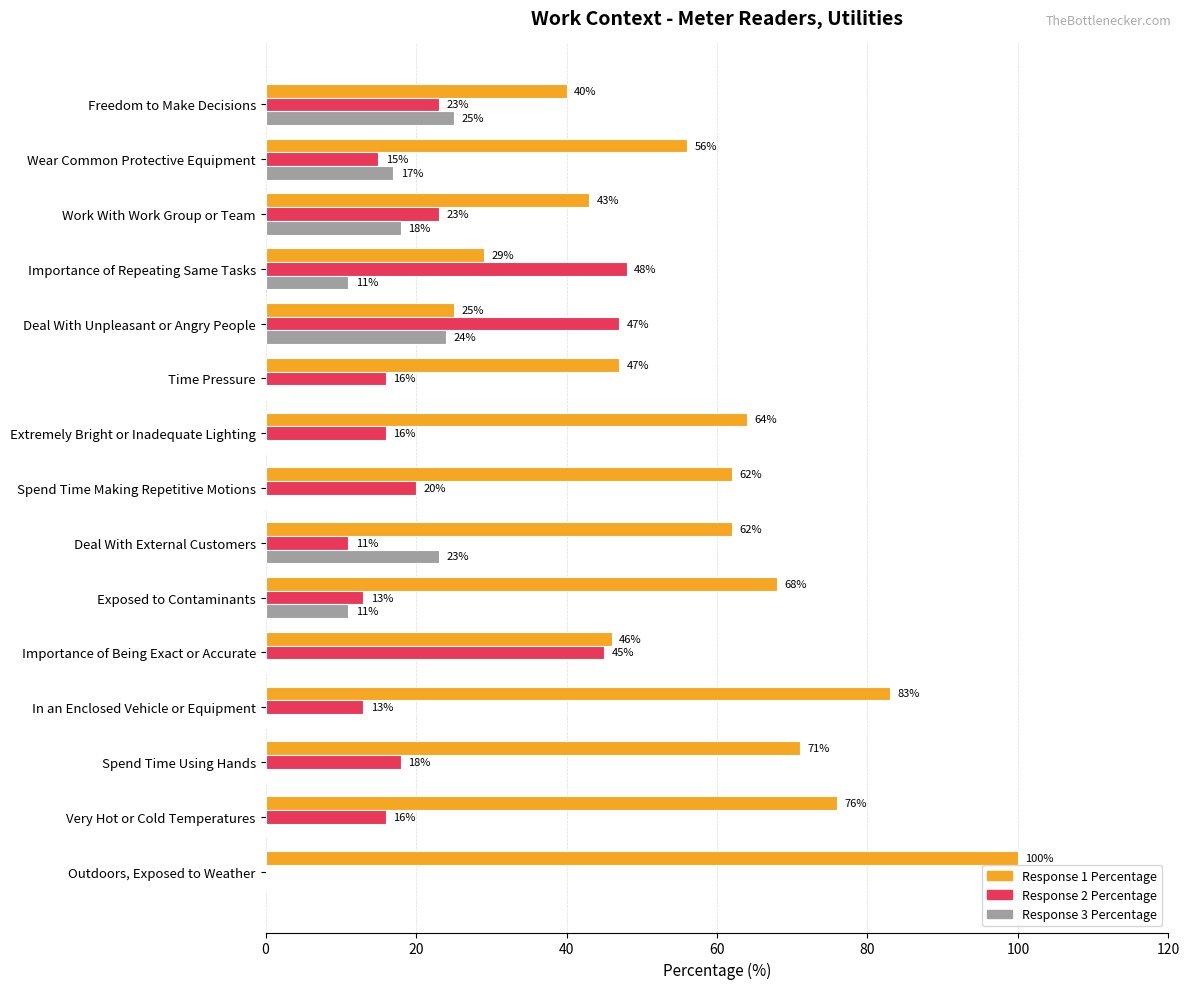

Count the number of categories in the chart.

15